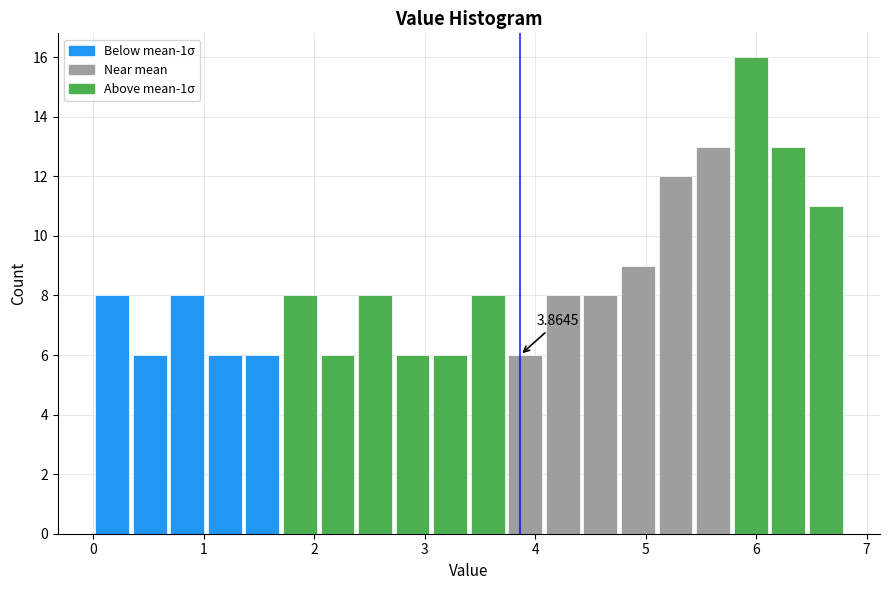

Read against the x-axis, roughly where is the centre of the tallest bar?

6.0